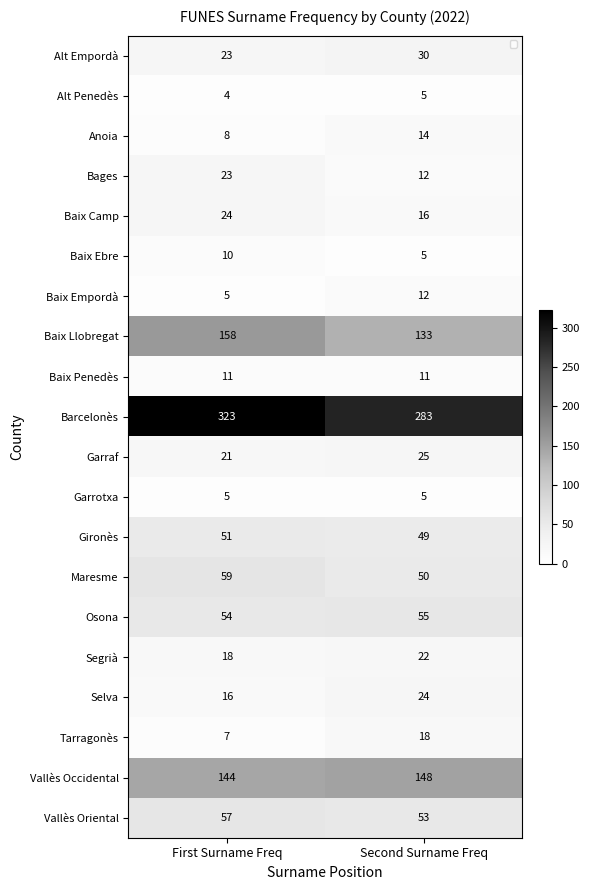

List the labels in order of Baix Llobregat value, smallest first.

Second Surname Freq, First Surname Freq